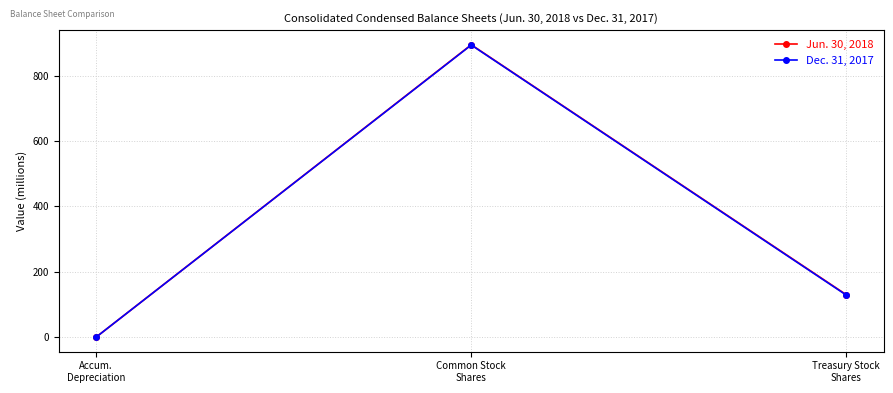

What is the approximate value of Dec. 31, 2017 at Common Stock
Shares?

893.5